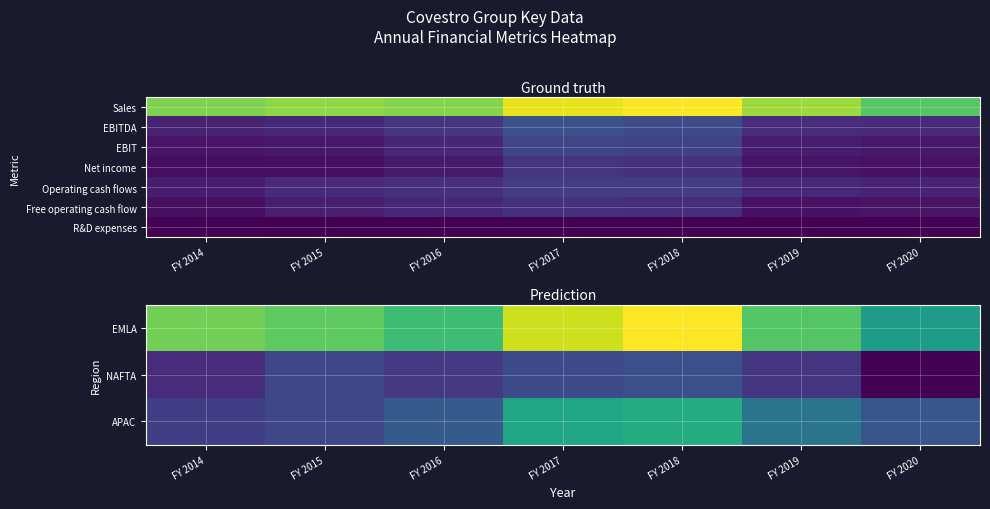

True or false: Free operating cash flow has a value of 2894 at FY 2017.

False